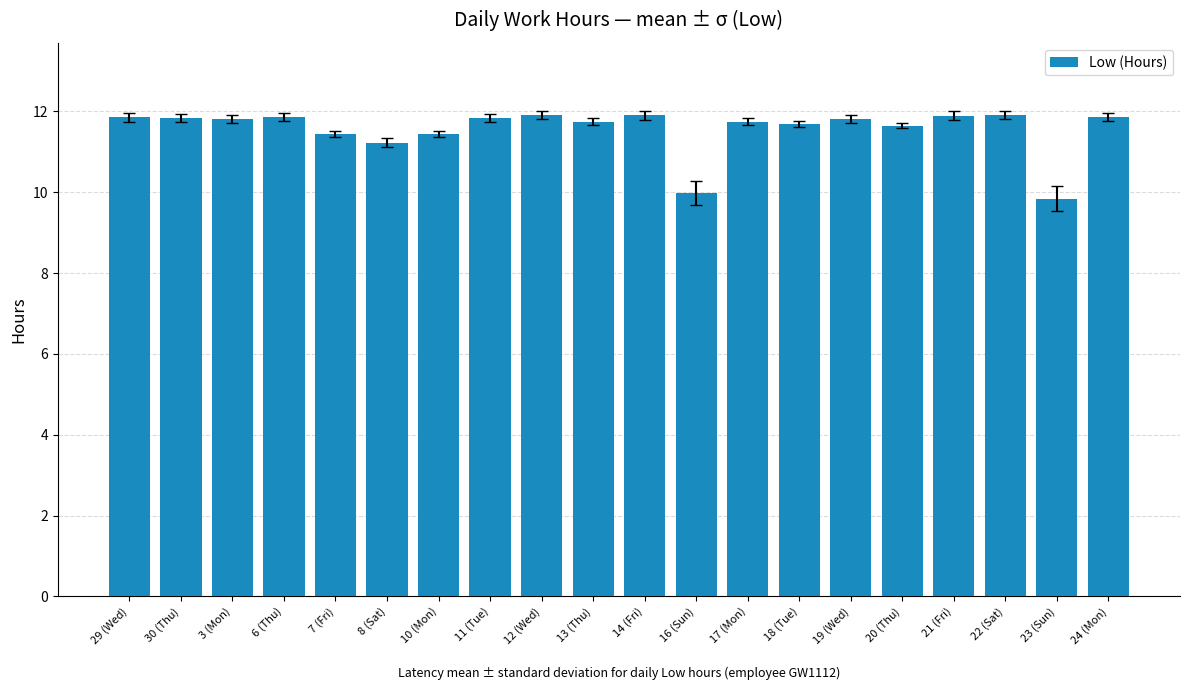

What is the sum of the values at 18 (Tue) and 19 (Wed)?

23.5